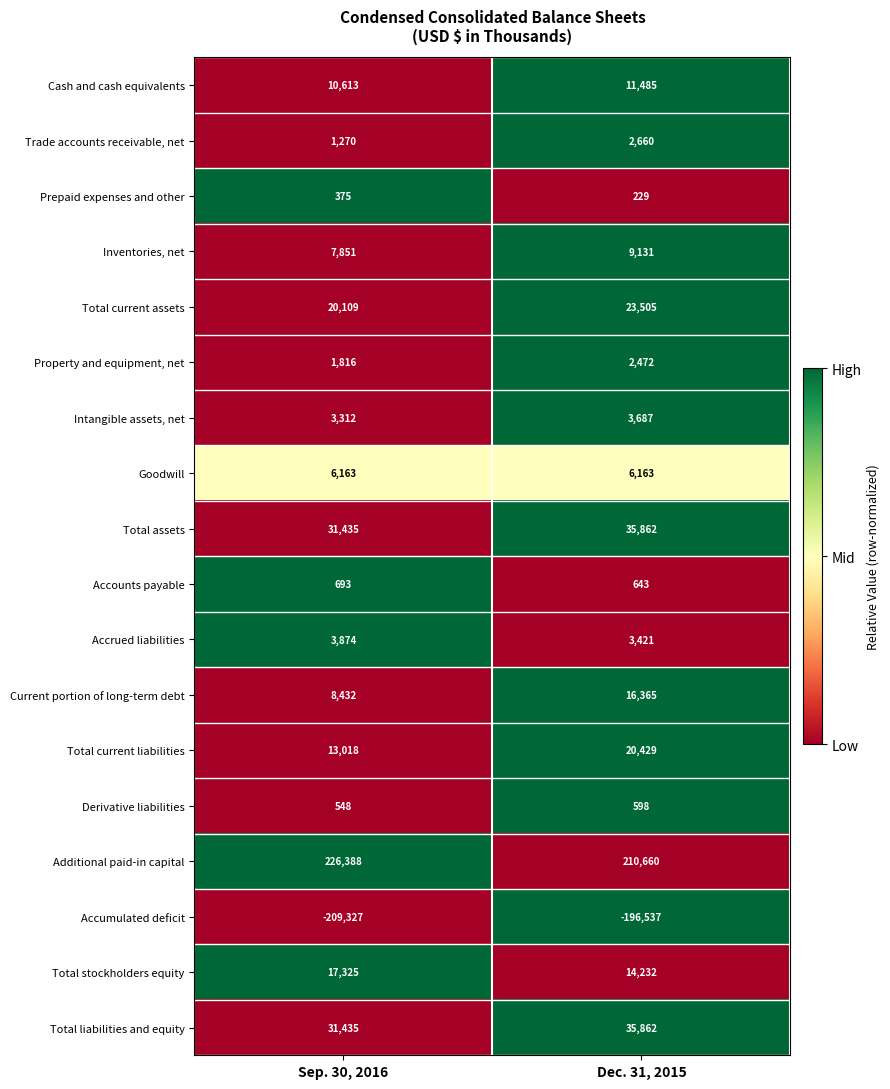

True or false: Current portion of long-term debt has a value of 16365 at Dec. 31, 2015.

True